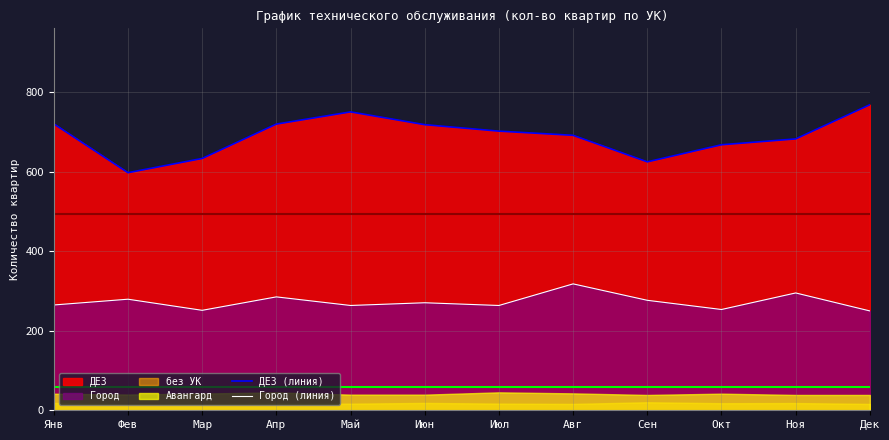

In Город (линия), how many points are lower than both neighbors (excluding endpoints)?

4